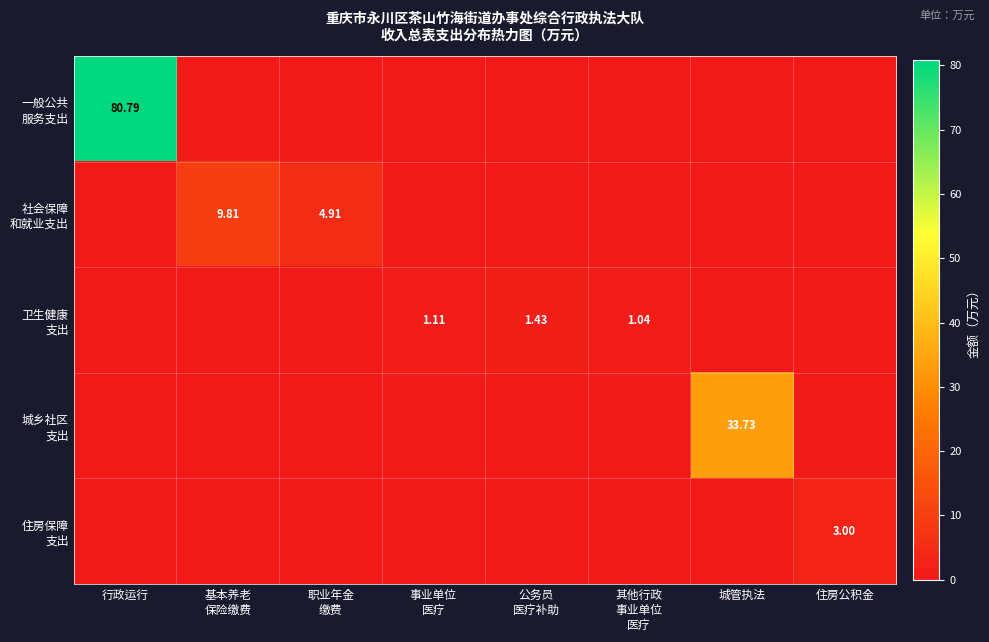

What is the sum of all 城乡社区 支出 values?

33.7